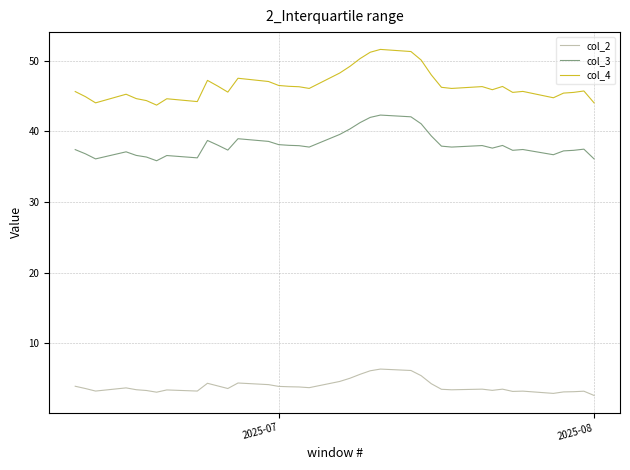

True or false: col_3 and col_4 cross at least once.

False